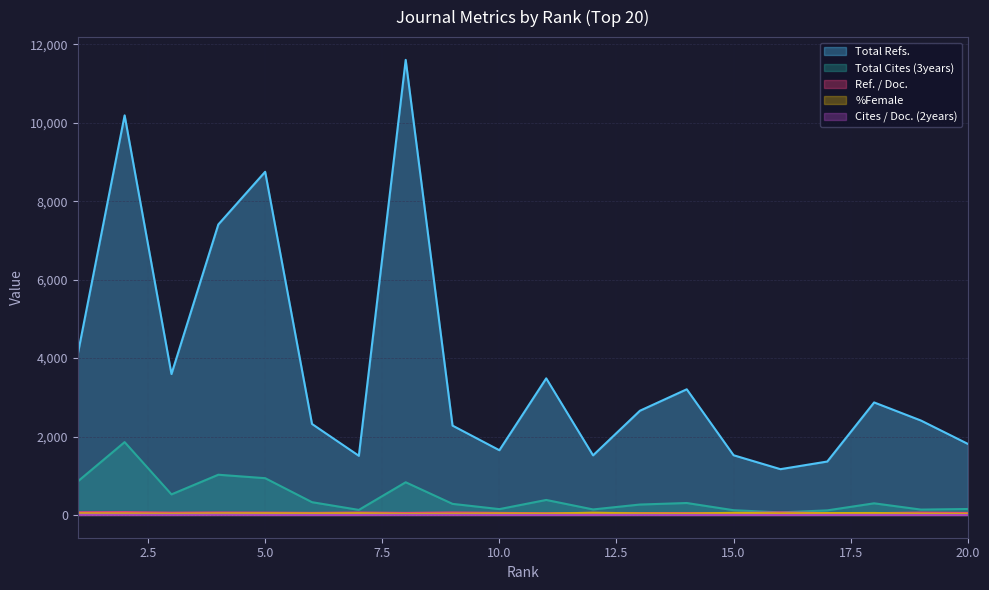

At which category is the sum across all series the highest?

8